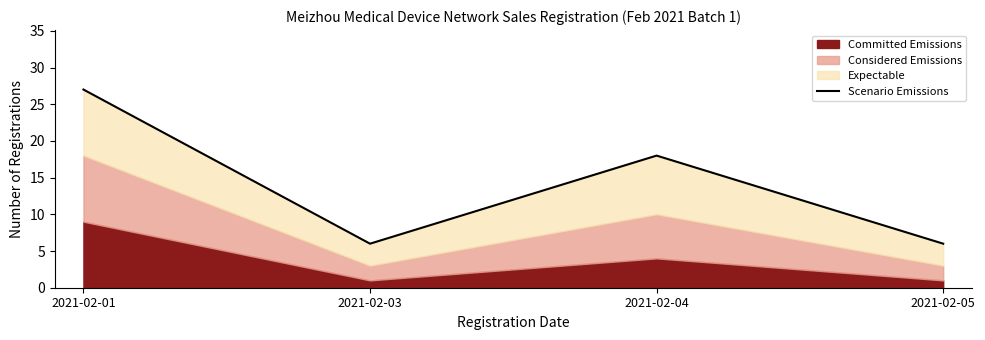

At which label does the data first exceed 18?

2021-02-01